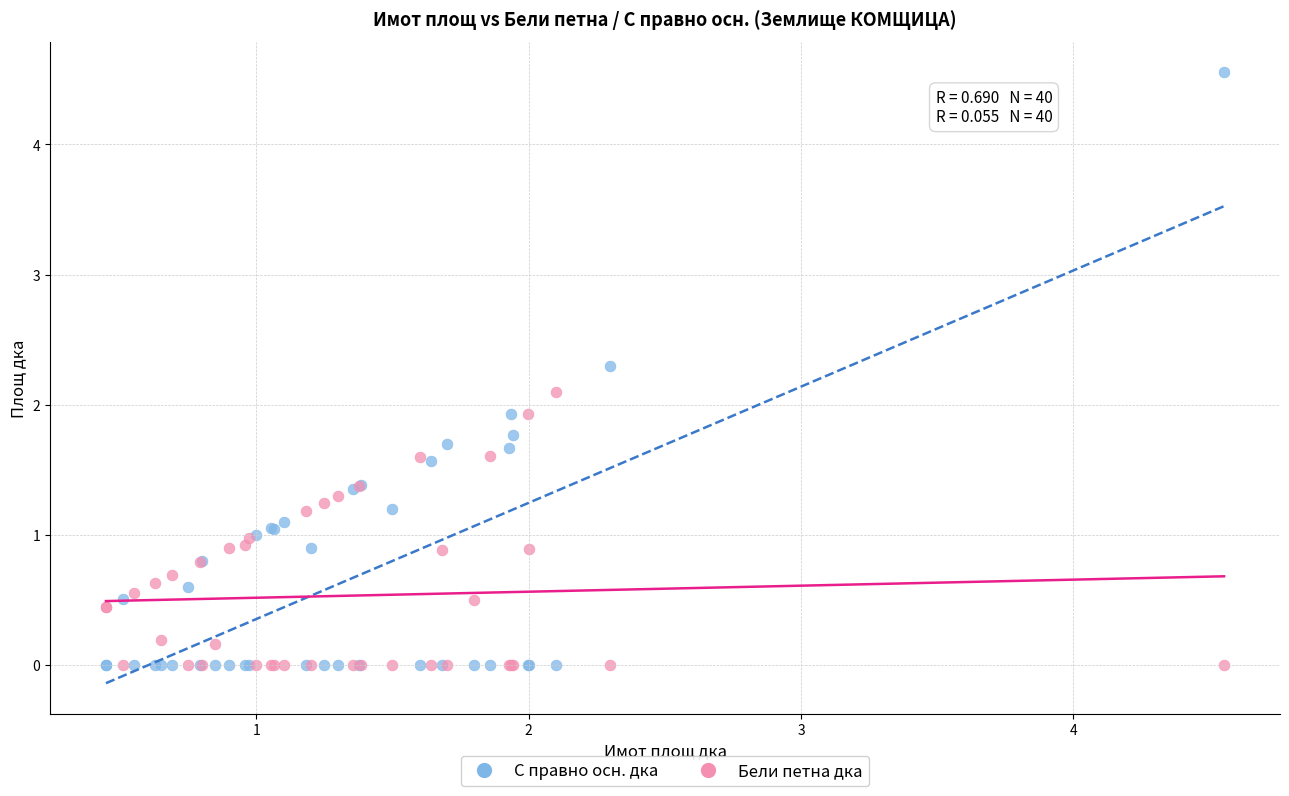

Which series reaches the maximum Y coordinate?

С правно осн. дка